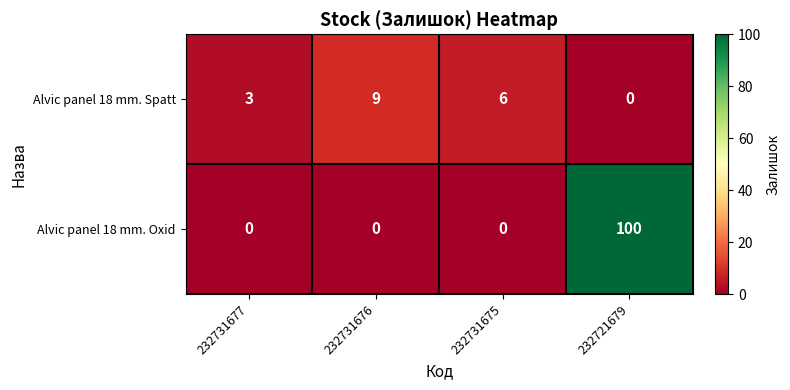

Read the Alvic panel 18 mm. Spatt value at 232731675.

6